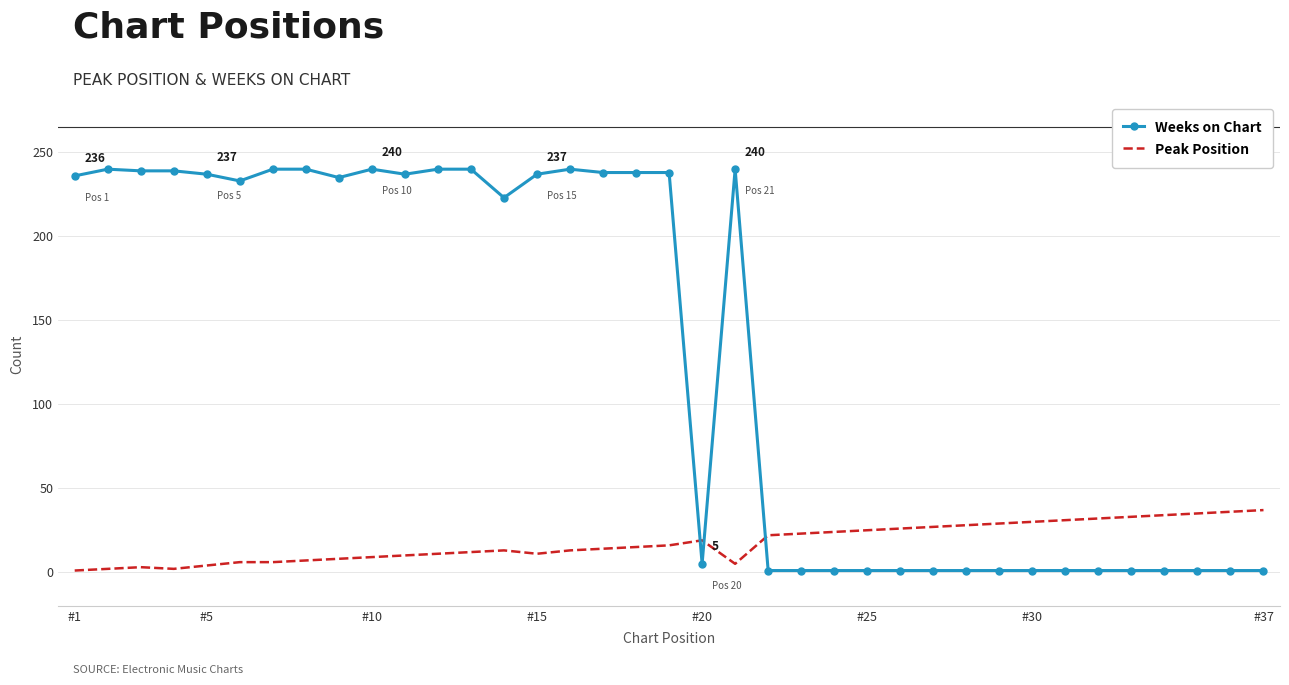

Which series has the largest total across all categories?

Weeks on Chart